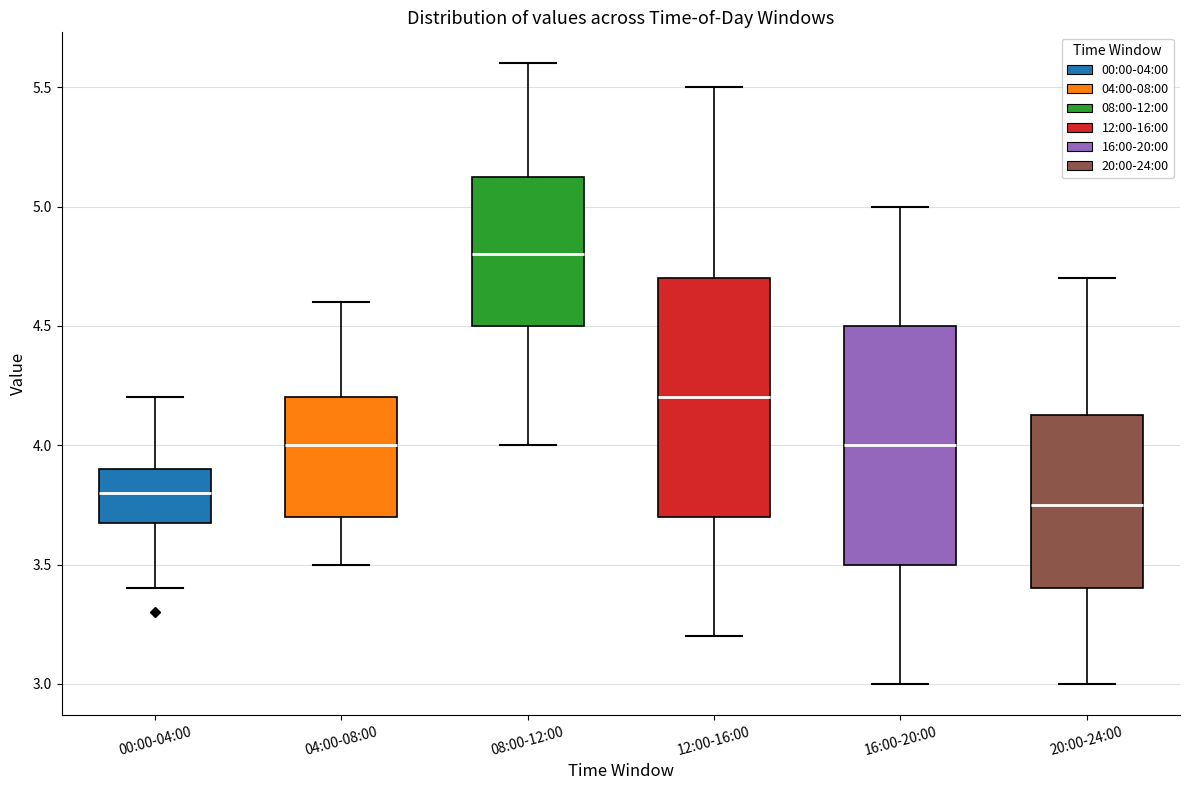

Reading left to right, transcribe this box plot: for each box, give where its median line is, the range the box spans, and where its two whiskers end, as read against the y-axis. The values are not printed on the chart, so give them approximately, as read against the axis.

00:00-04:00: median 3.80, box 3.70 to 3.90, whiskers 3.40 to 4.20
04:00-08:00: median 4.00, box 3.70 to 4.20, whiskers 3.50 to 4.60
08:00-12:00: median 4.80, box 4.50 to 5.15, whiskers 4.00 to 5.60
12:00-16:00: median 4.20, box 3.70 to 4.70, whiskers 3.20 to 5.50
16:00-20:00: median 4.00, box 3.50 to 4.50, whiskers 3.00 to 5.00
20:00-24:00: median 3.75, box 3.40 to 4.15, whiskers 3.00 to 4.70